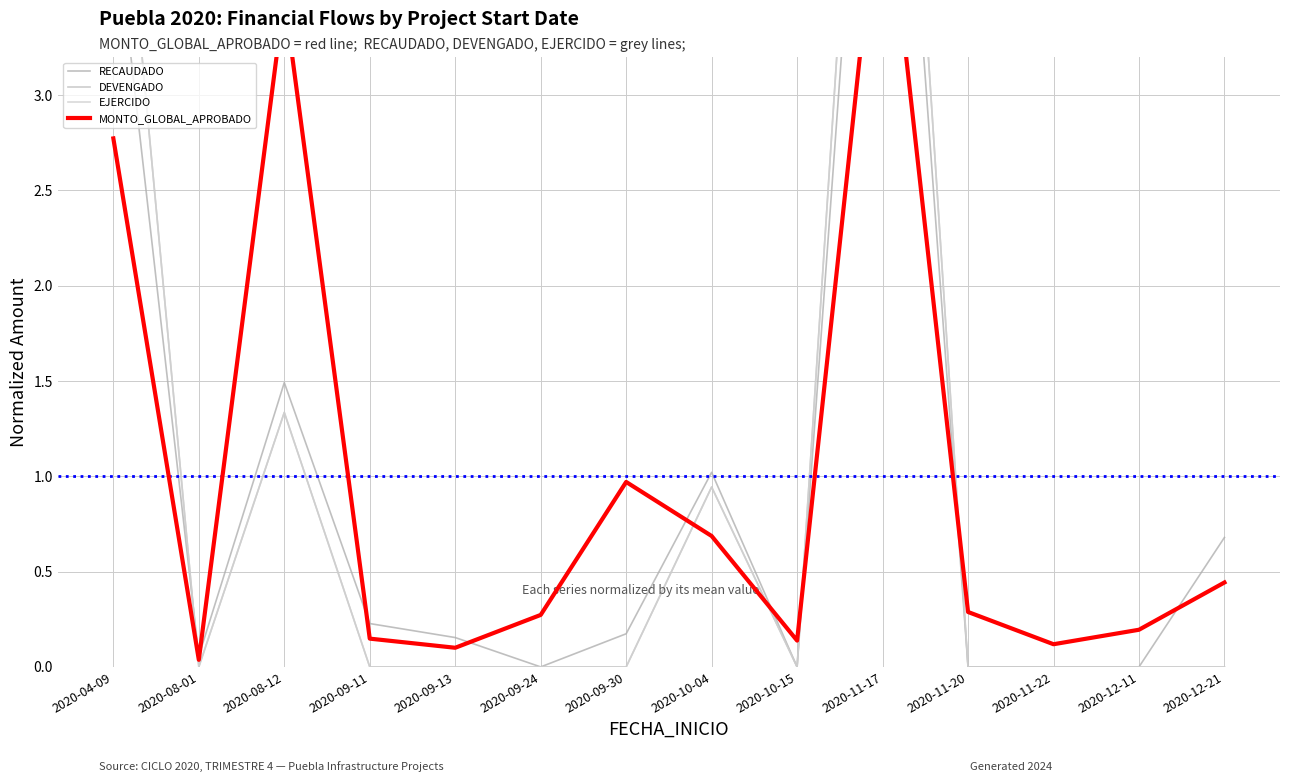

What is the difference between the maximum and second lowest values in the DEVENGADO series?

6.9